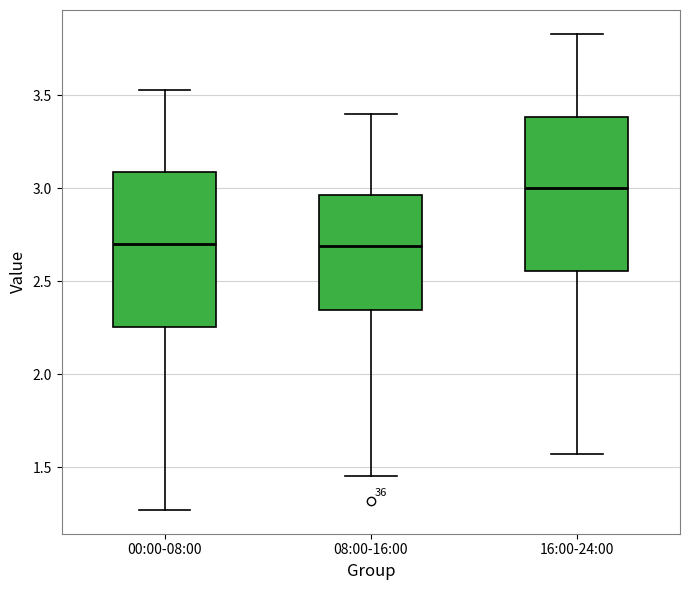

Reading left to right, transcribe this box plot: for each box, give where its median line is, the range the box spans, and where its two whiskers end, as read against the y-axis. The values are not printed on the chart, so give them approximately, as read against the axis.

00:00-08:00: median 2.70, box 2.25 to 3.10, whiskers 1.25 to 3.55
08:00-16:00: median 2.70, box 2.35 to 2.95, whiskers 1.45 to 3.40
16:00-24:00: median 3.00, box 2.55 to 3.40, whiskers 1.55 to 3.85